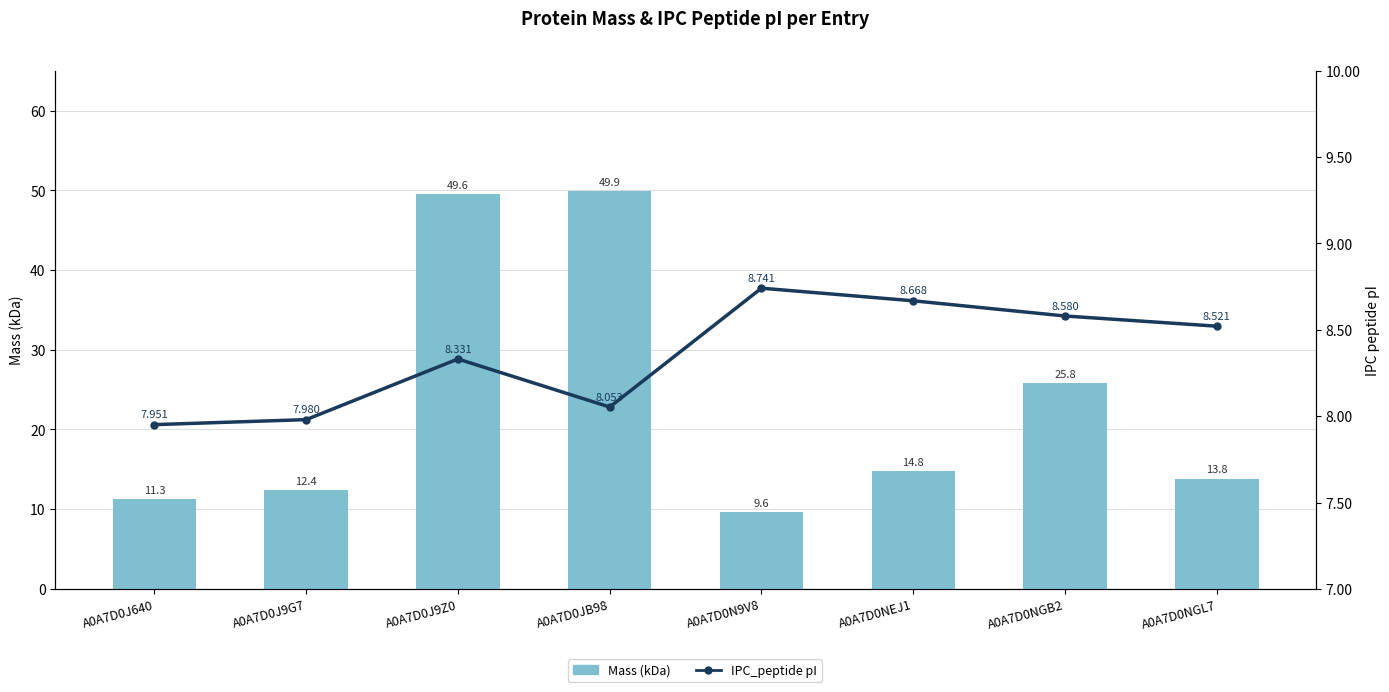

Reading left to right, list all the values displayed in this chart.

mass (kDa): 11.3	12.4	49.6	49.9	9.6	14.8	25.8	13.8
IPC_peptide: 8.0	8.0	8.3	8.1	8.7	8.7	8.6	8.5